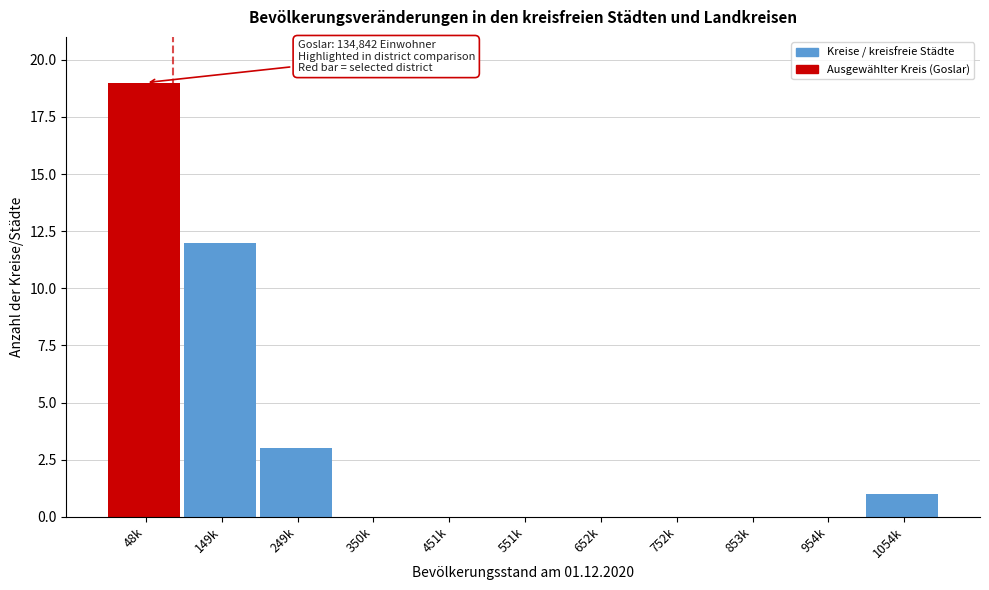

Reading right to left, list all the values displayed in this chart.

1054k=1	954k=0	853k=0	752k=0	652k=0	551k=0	451k=0	350k=0	249k=3	149k=12	48k=19